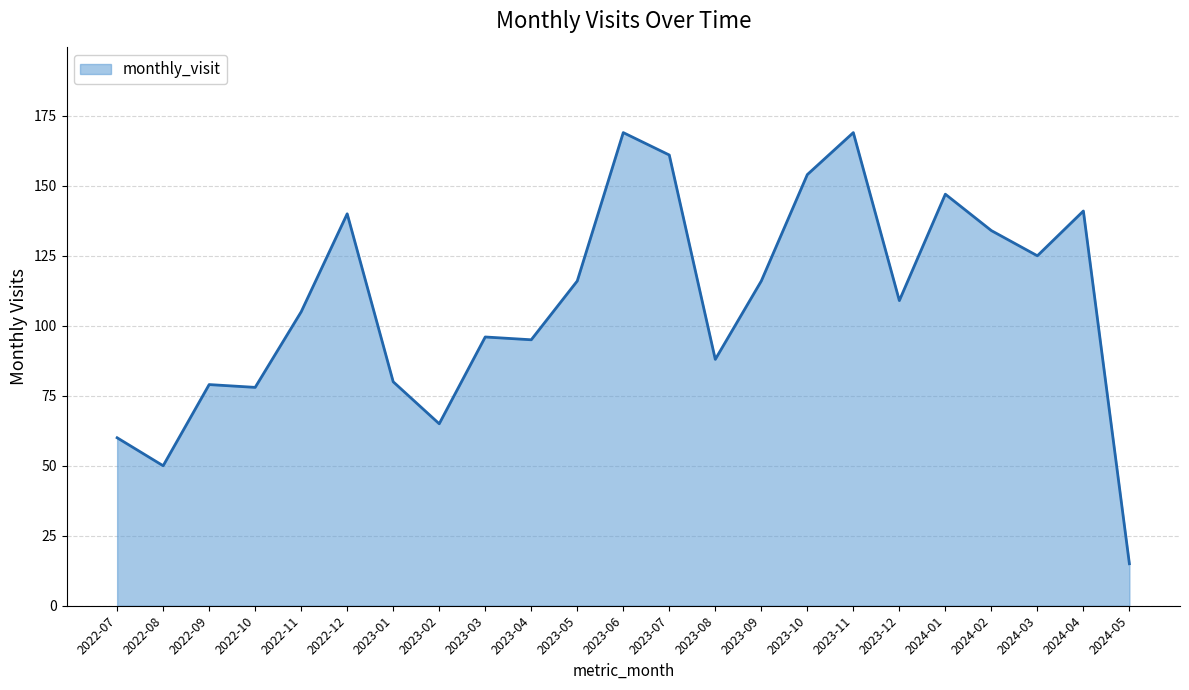

What is the change in value from 2023-06 to 2023-09?

-53